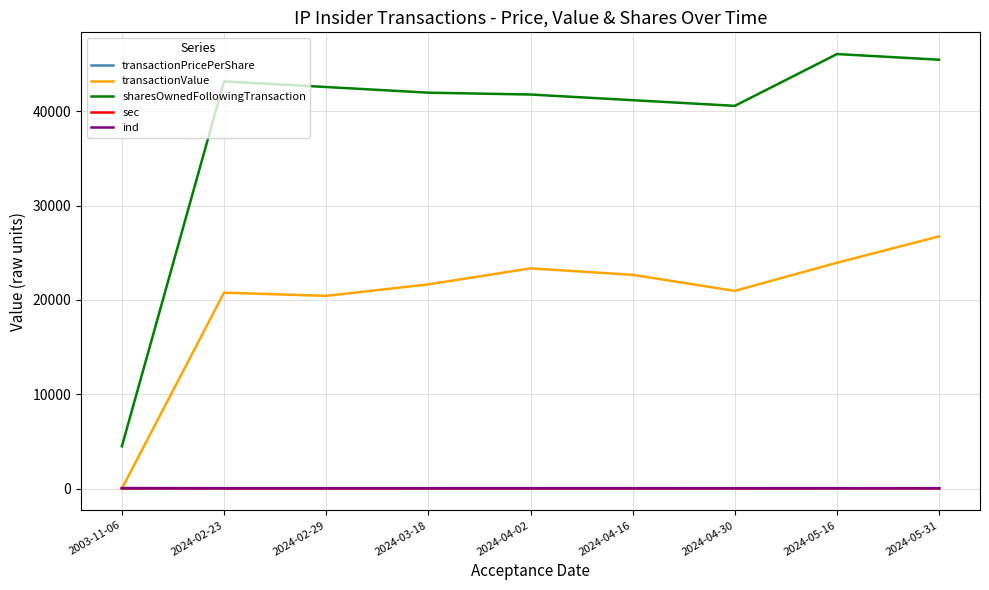

True or false: transactionValue and sharesOwnedFollowingTransaction intersect in this chart.

False